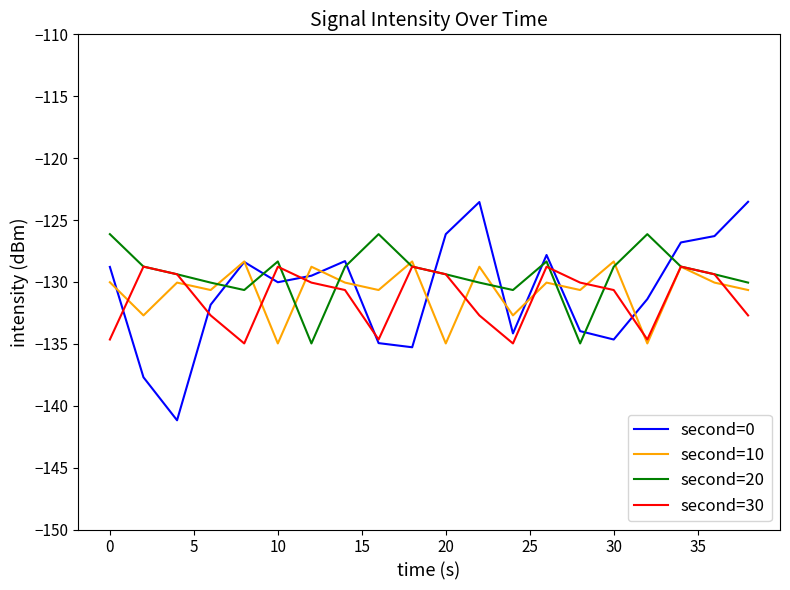

Which series has the widest spread of values?

second=0